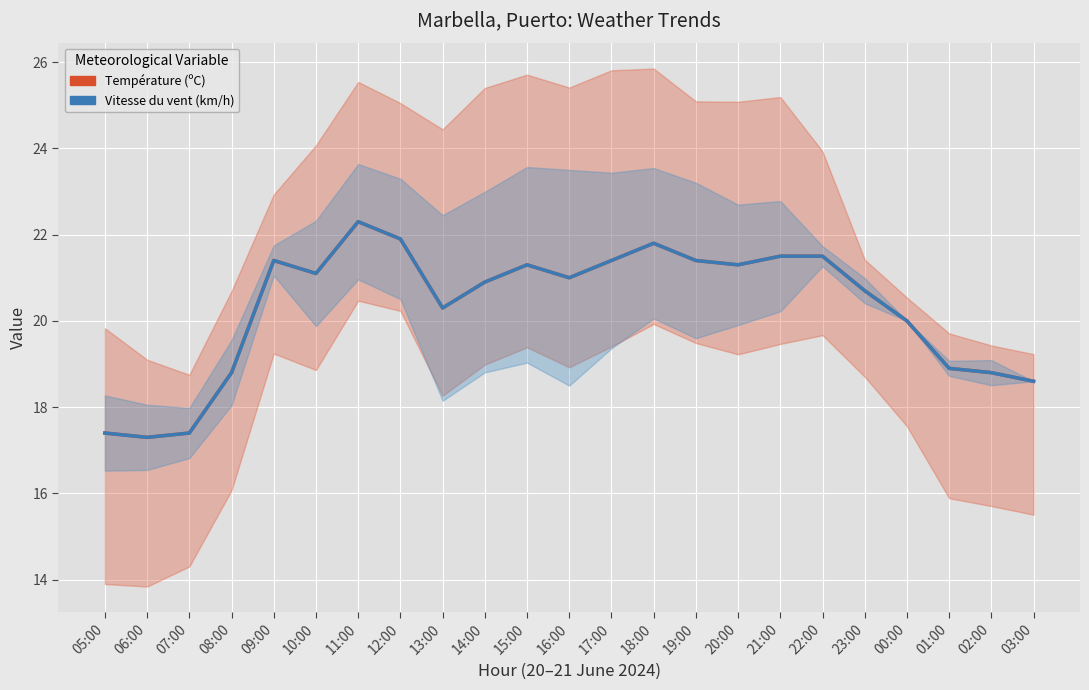

What is the approximate value of Vitesse du vent (km/h) at 09:00?

21.4